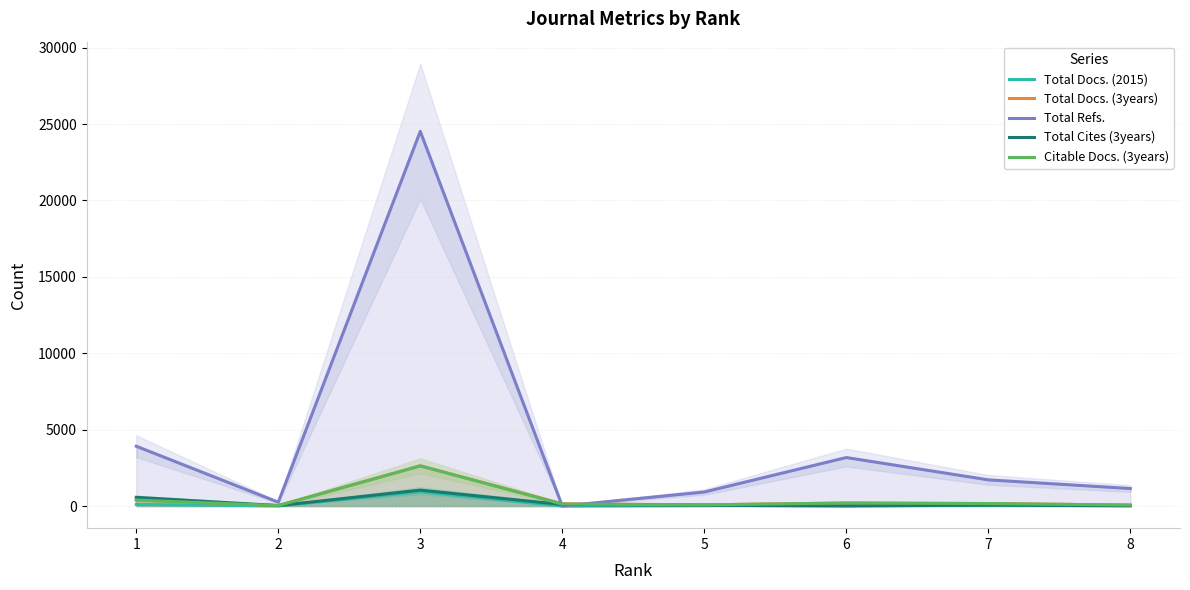

Between 4 and 1, which is larger?

1